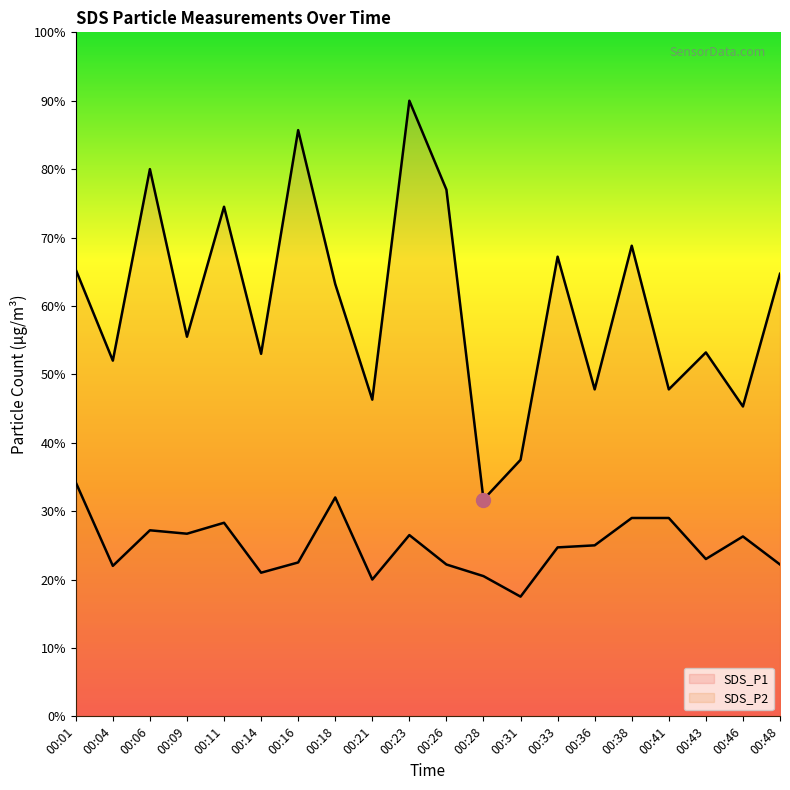

What is the highest value of the SDS_P1 series?

9.0